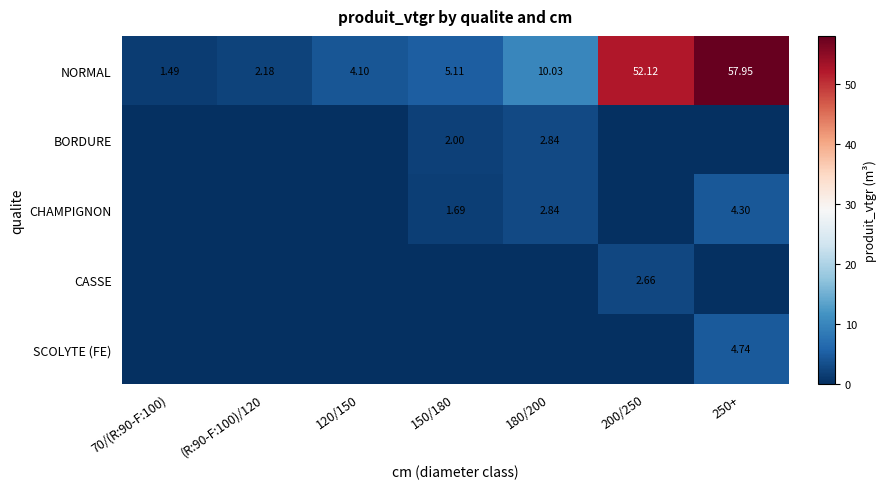

Where does the NORMAL series first go above 5?

150/180